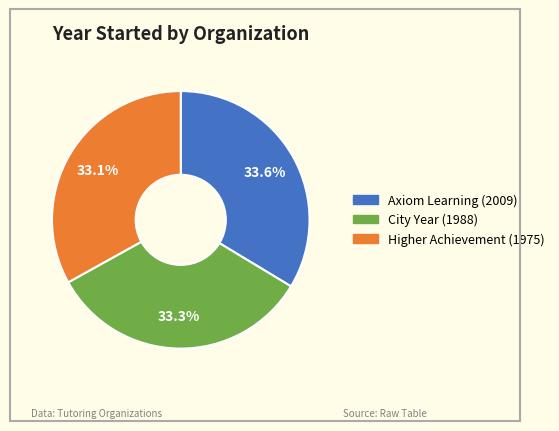

What is the ratio of the value at City Year to the value at Axiom Learning?

1.0